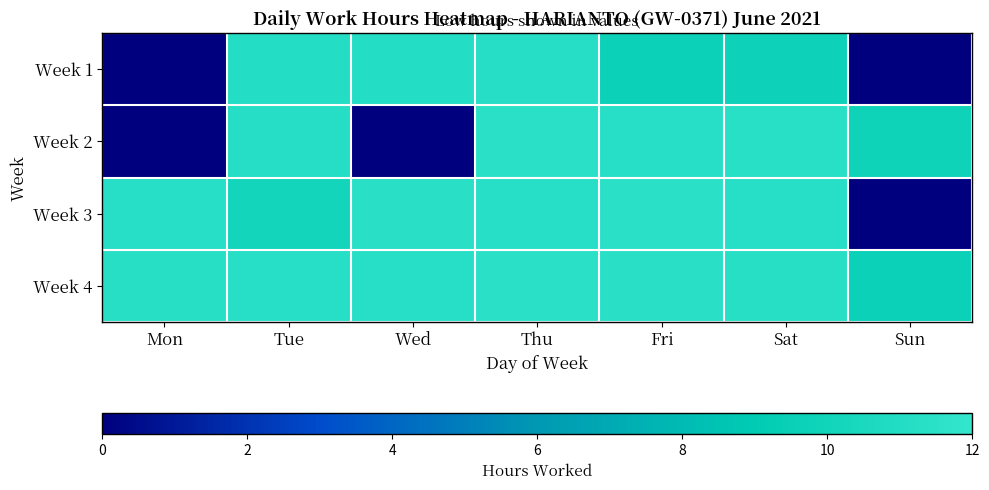

At which category does the chart reach its minimum across all series?

Mon